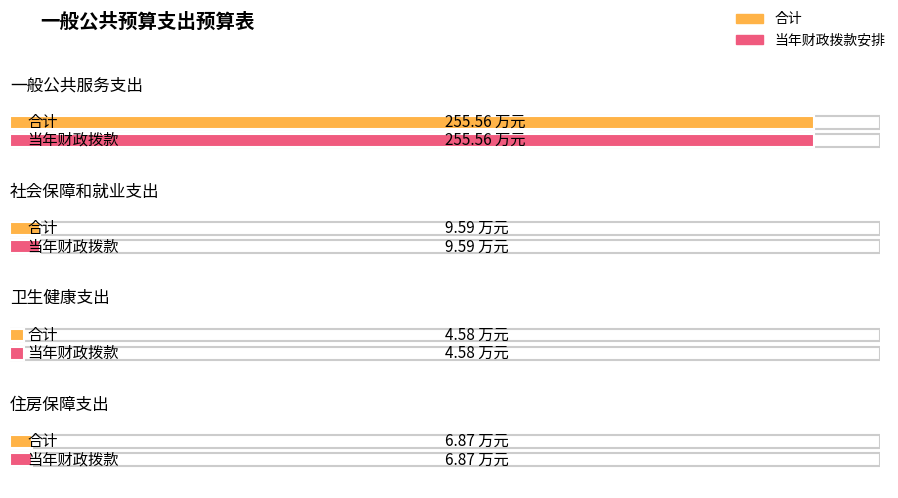

What is the highest value of the 当年财政拨款安排 series?

255.6